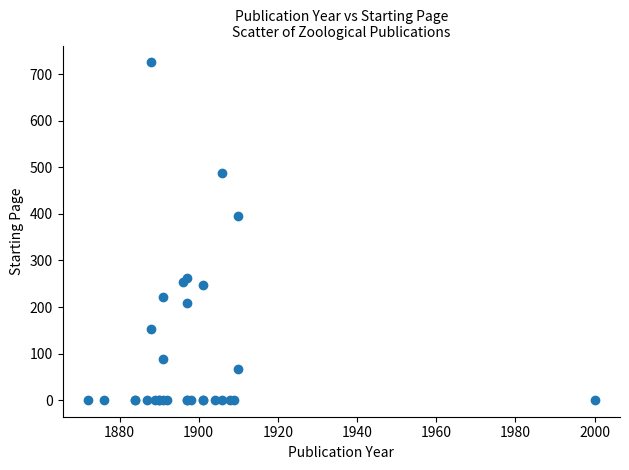

What Y value in the scatter plot is closest to 363?

395